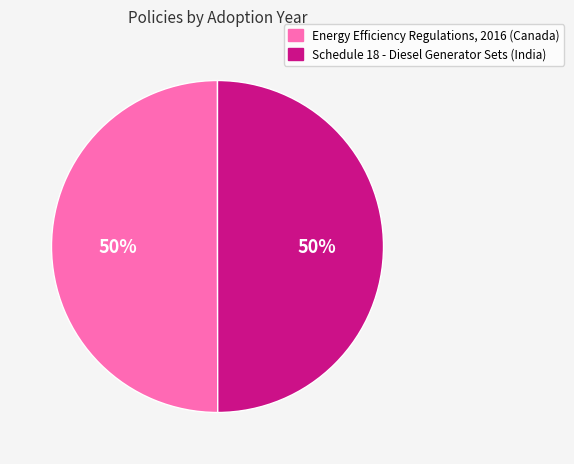

To the nearest percent, what is the combined percentage of Schedule 18 - Diesel Generator Sets (India) and Energy Efficiency Regulations, 2016 (Canada)?

100%